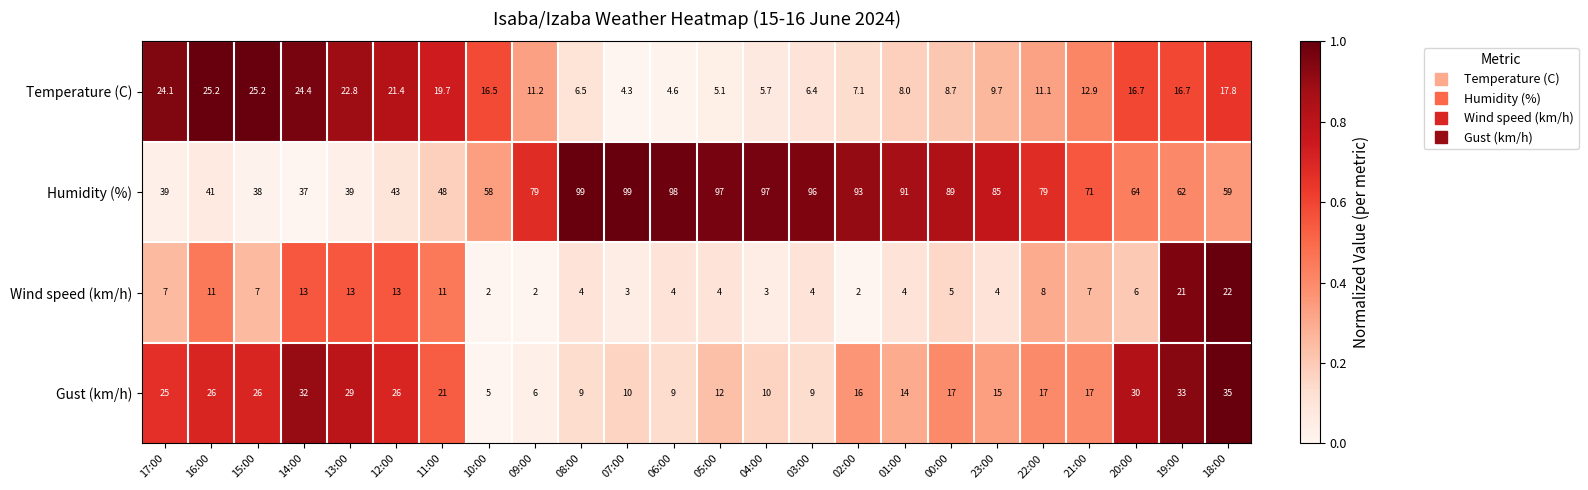

What is the smallest value displayed?

2.0